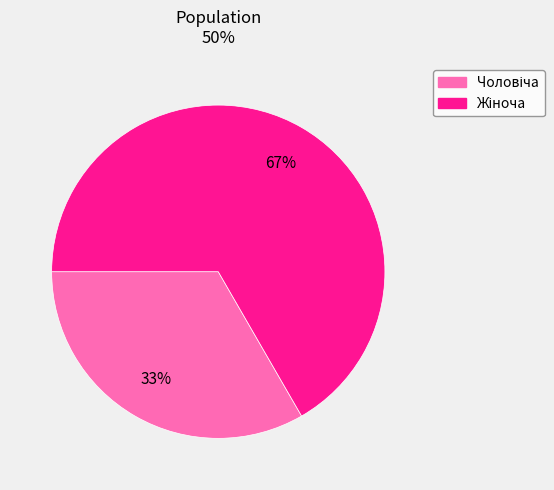

To the nearest percent, what is the average slice percentage?

50%